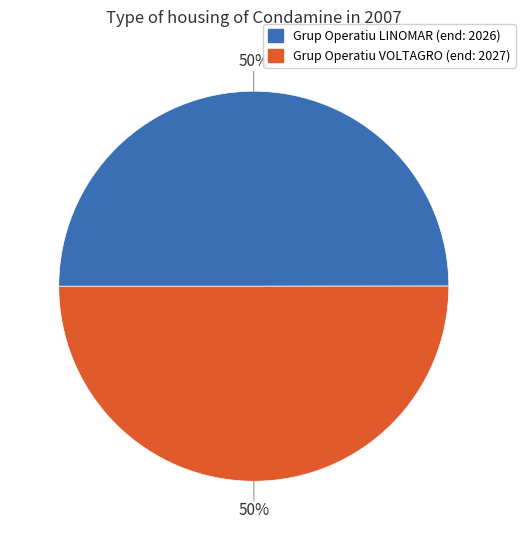

To the nearest percent, what portion does Grup Operatiu VOLTAGRO represent?

50%